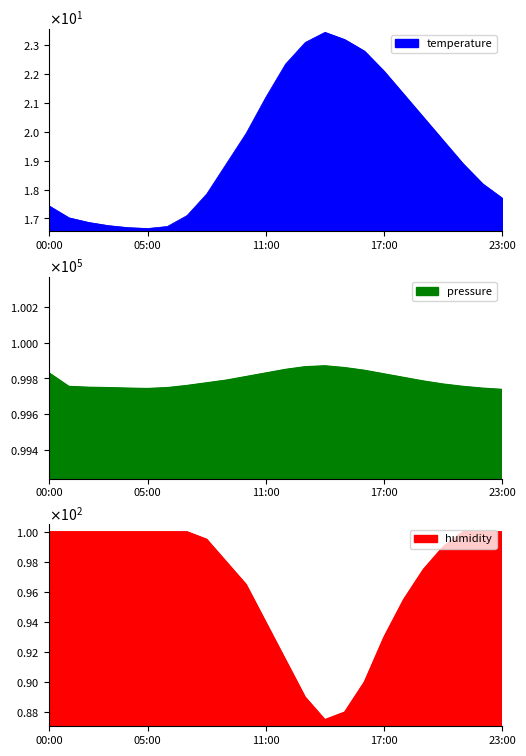

The temperature series shows 18.9 at 09:00. True or false?

True